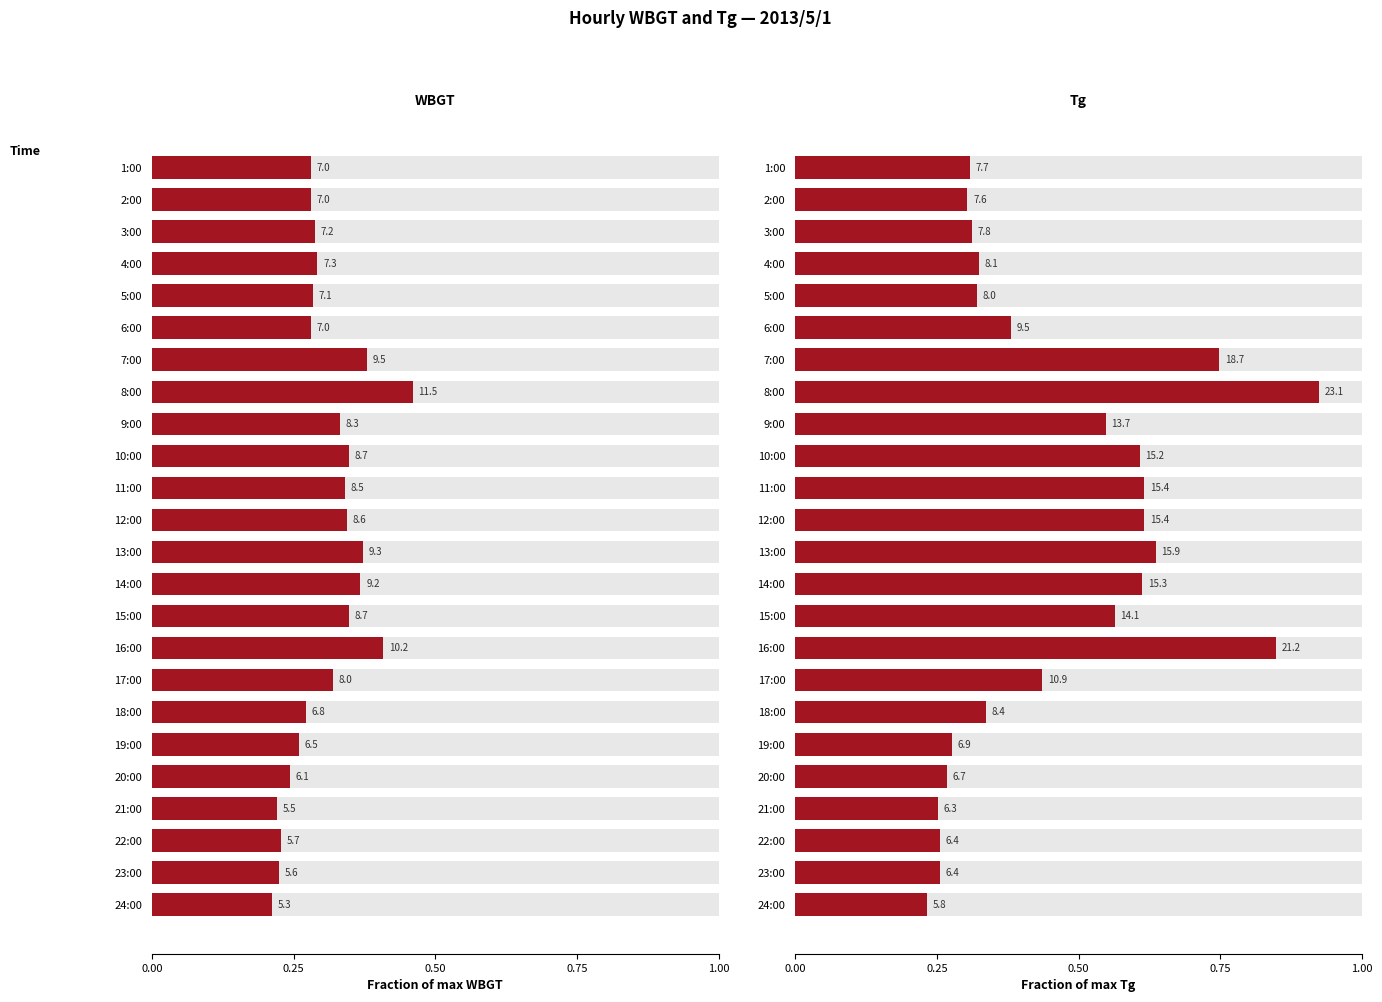

Reading left to right, extract all data points from this chart.

WBGT: 0.3	0.3	0.3	0.3	0.3	0.3	0.4	0.5	0.3	0.3	0.3	0.3	0.4	0.4	0.3	0.4	0.3	0.3	0.3	0.2	0.2	0.2	0.2	0.2
Tg: 0.3	0.3	0.3	0.3	0.3	0.4	0.7	0.9	0.5	0.6	0.6	0.6	0.6	0.6	0.6	0.8	0.4	0.3	0.3	0.3	0.3	0.3	0.3	0.2